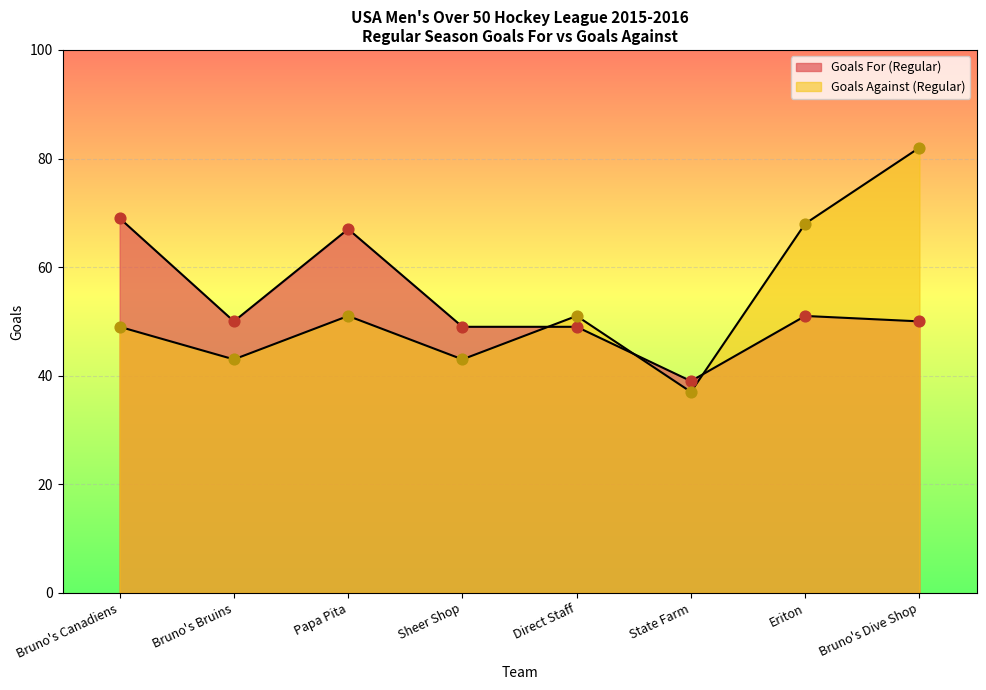

Which series reaches the minimum Y coordinate?

Goals Against (Regular)